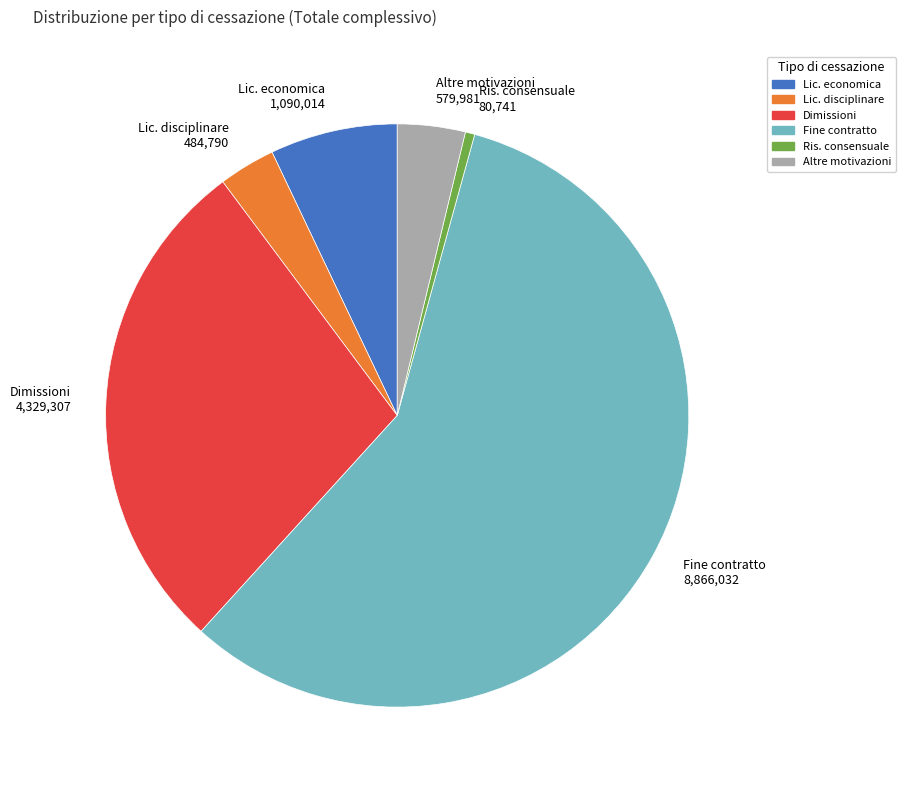

Is the sum of Altre motivazioni 579,981 and Dimissioni 4,329,307 greater than half?

No